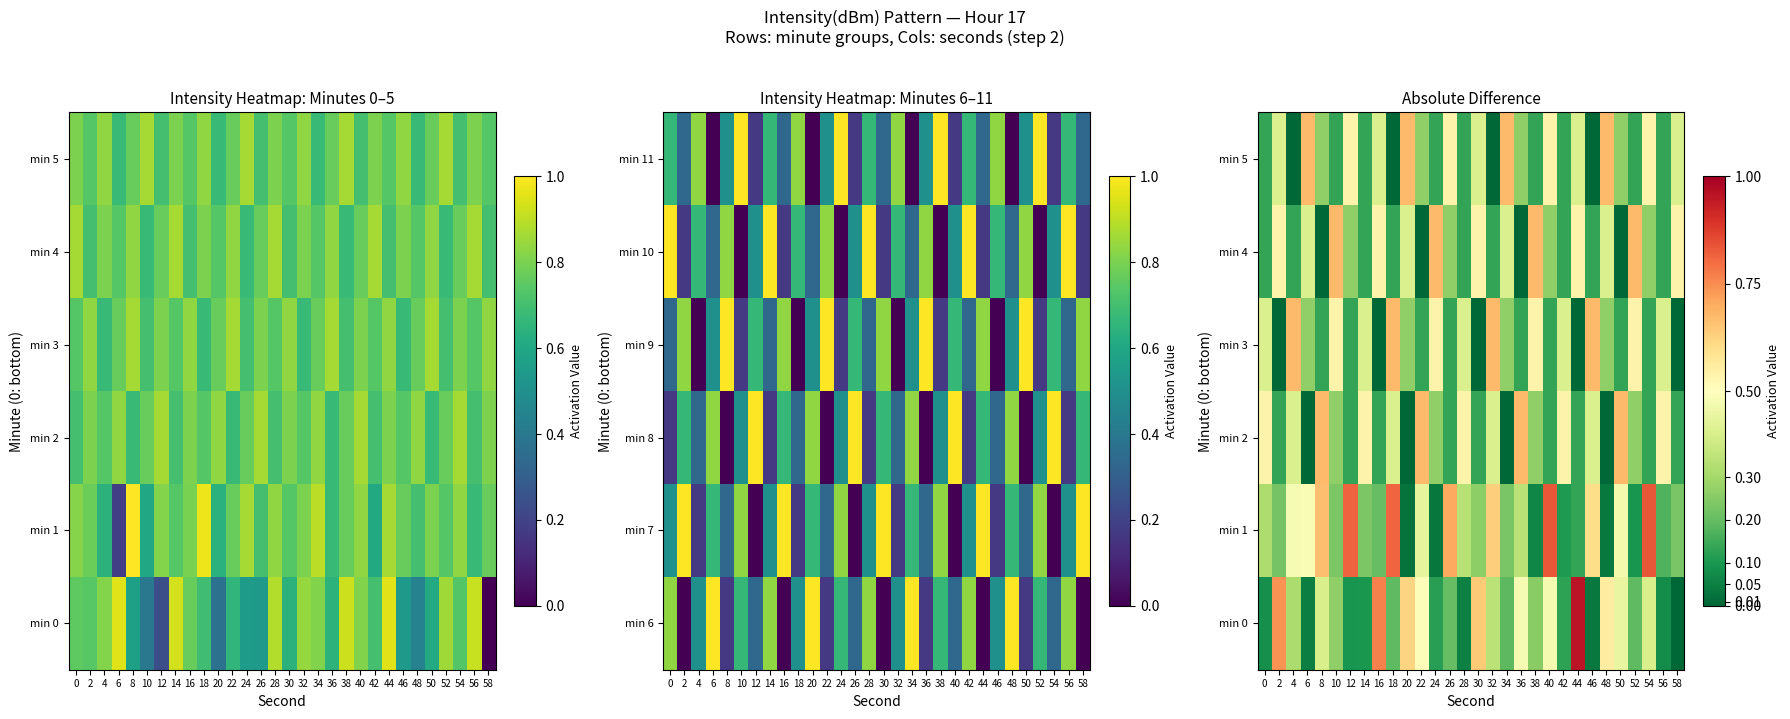

Is the value of min 1 at 50 greater than the value of min 0 at 40?

No